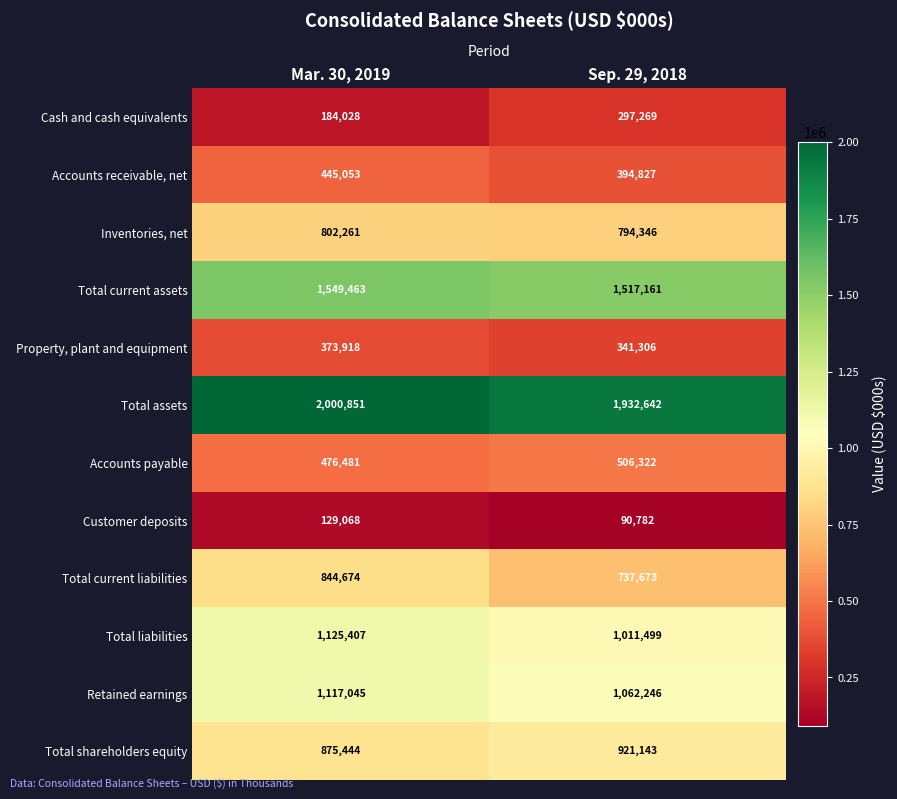

The Inventories, net series shows 794346 at Sep. 29, 2018. True or false?

True